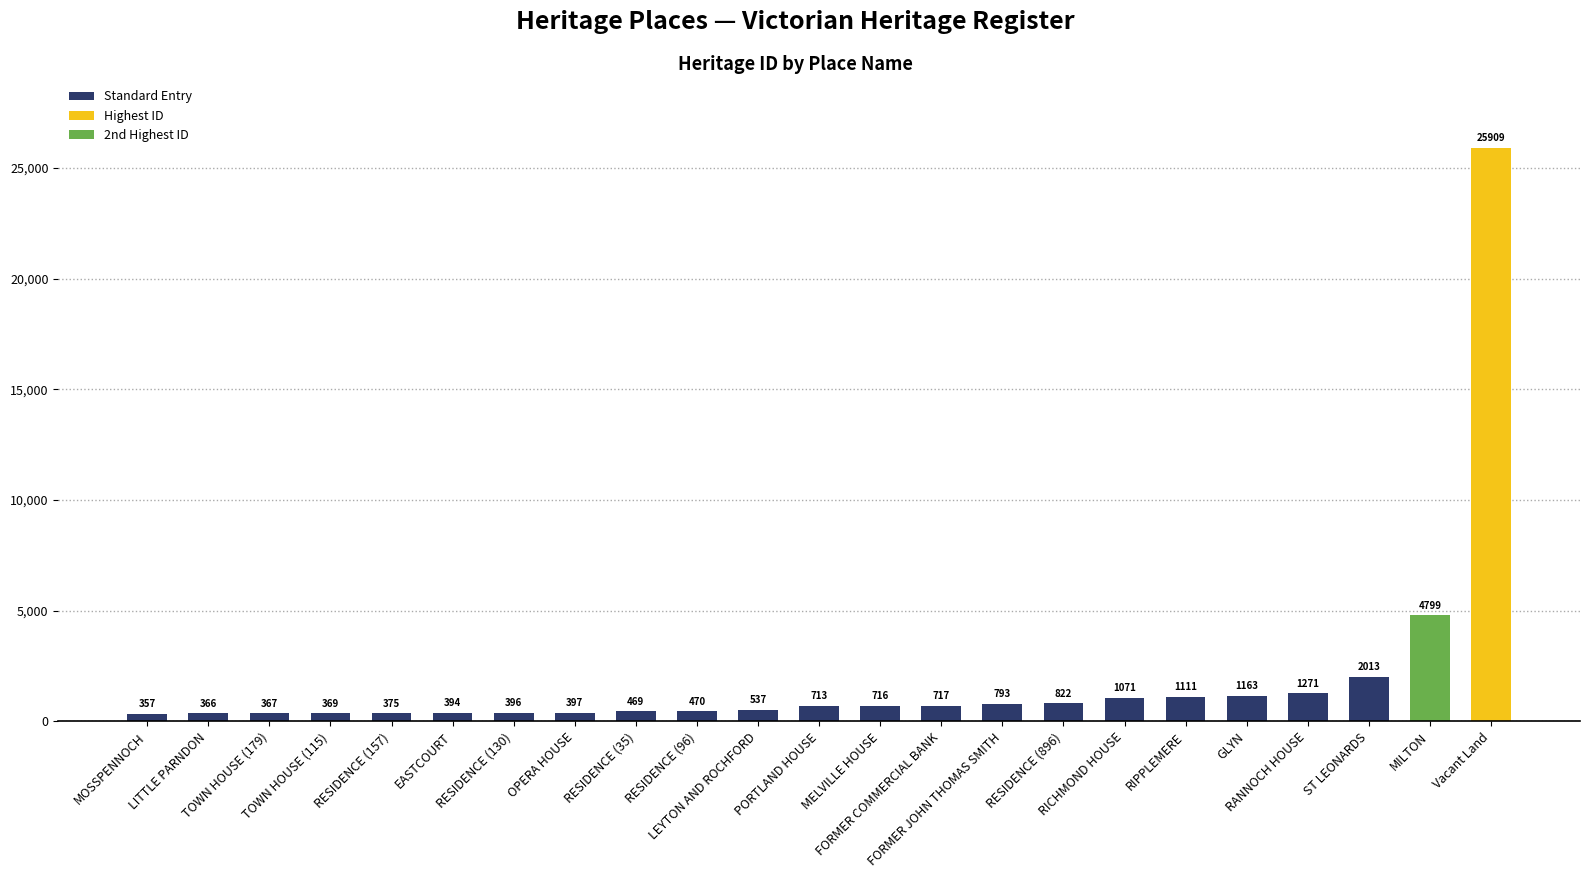

What is the label of the 13th bar from the left?

MELVILLE HOUSE